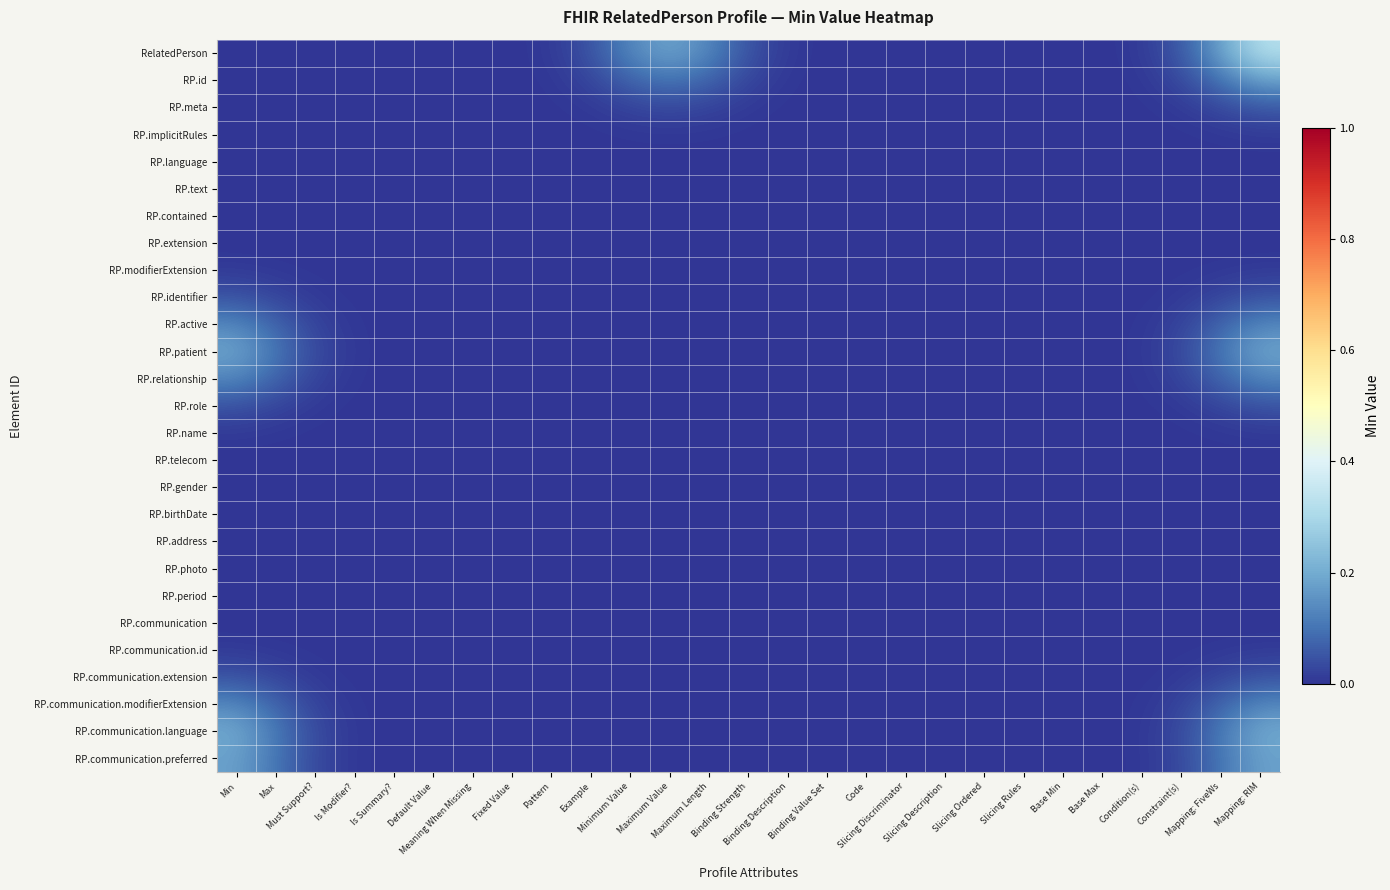

Which label corresponds to the largest value in the chart?

Mapping: RIM